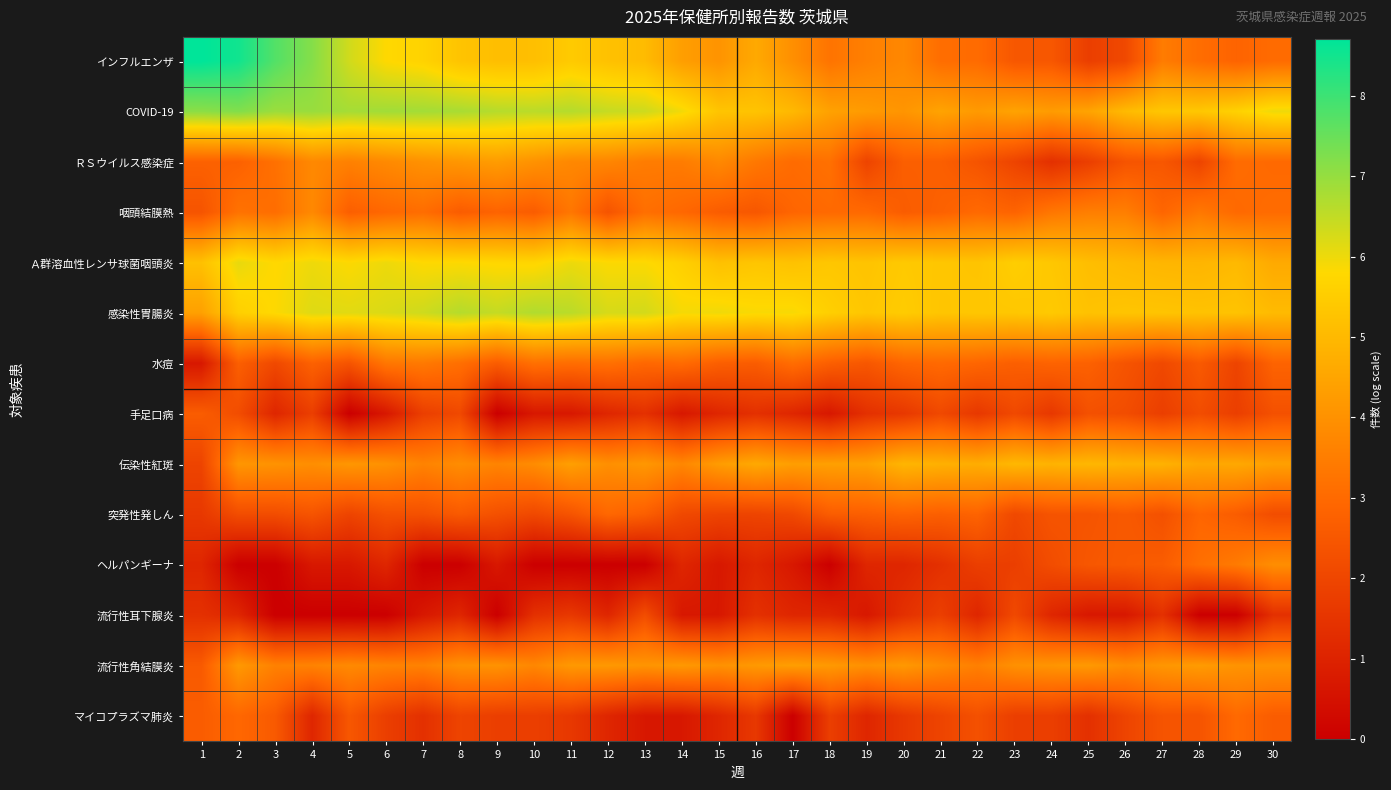

List the series in order of their peak value, lowest first.

流行性耳下腺炎, 手足口病, 突発性発しん, マイコプラズマ肺炎, 水痘, 咽頭結膜熱, ヘルパンギーナ, ＲＳウイルス感染症, 流行性角結膜炎, 伝染性紅斑, Ａ群溶血性レンサ球菌咽頭炎, 感染性胃腸炎, COVID-19, インフルエンザ